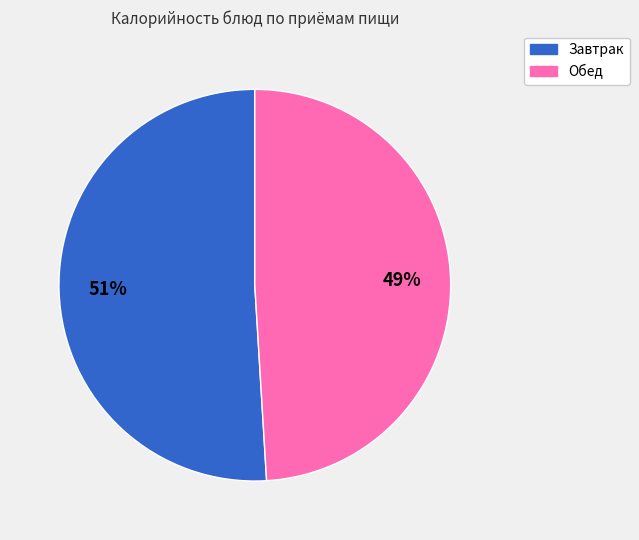

How many segments does this pie chart have?

2